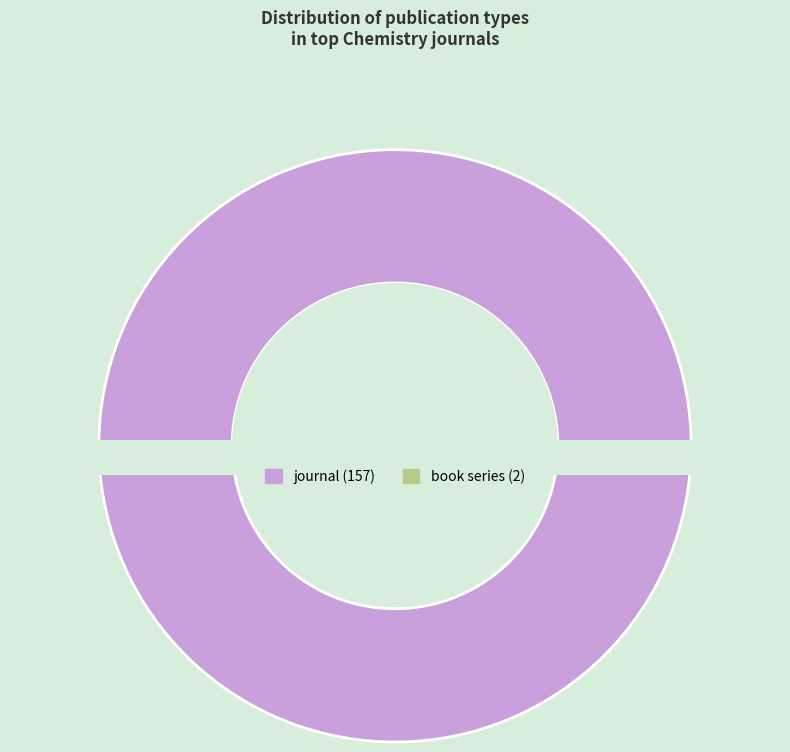

The book series slice represents 12% of the pie. True or false?

False